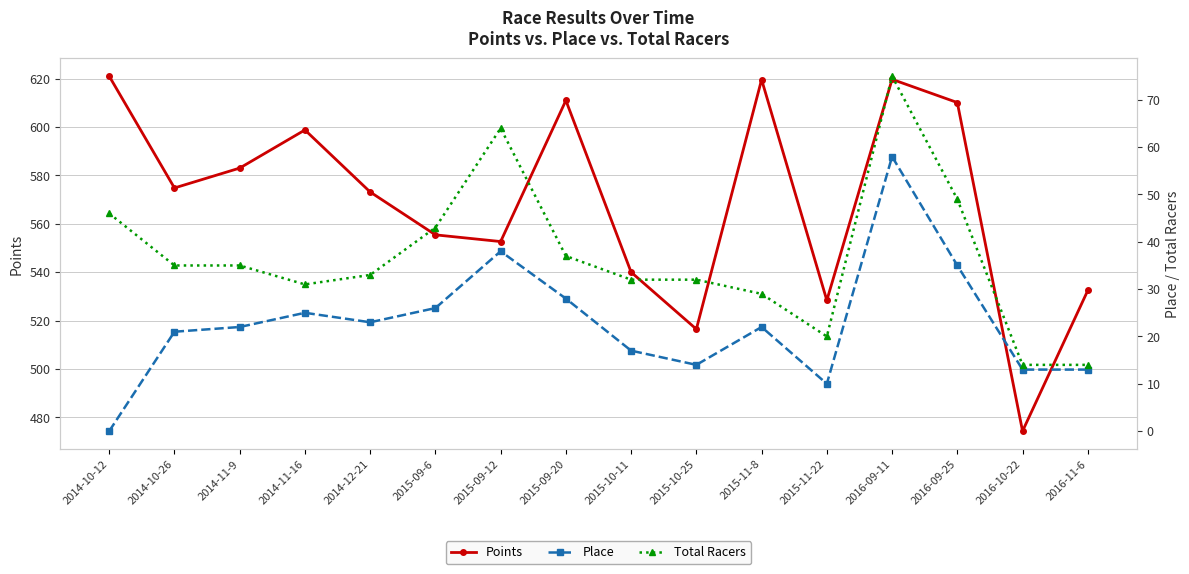

How many lines are shown in the chart?

3